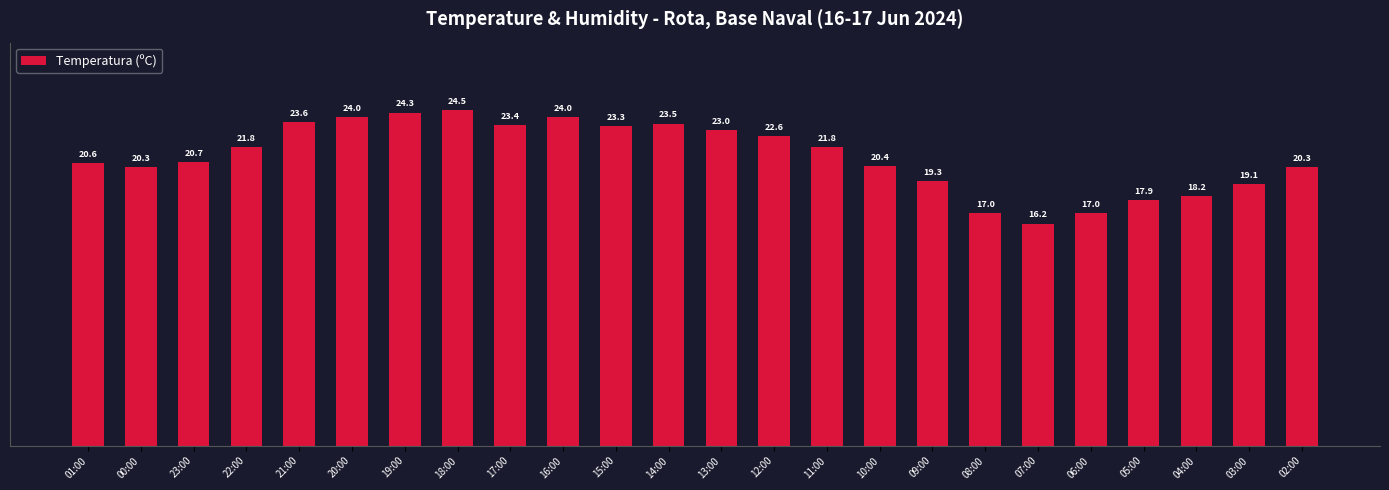

What is the greatest value displayed?

24.5